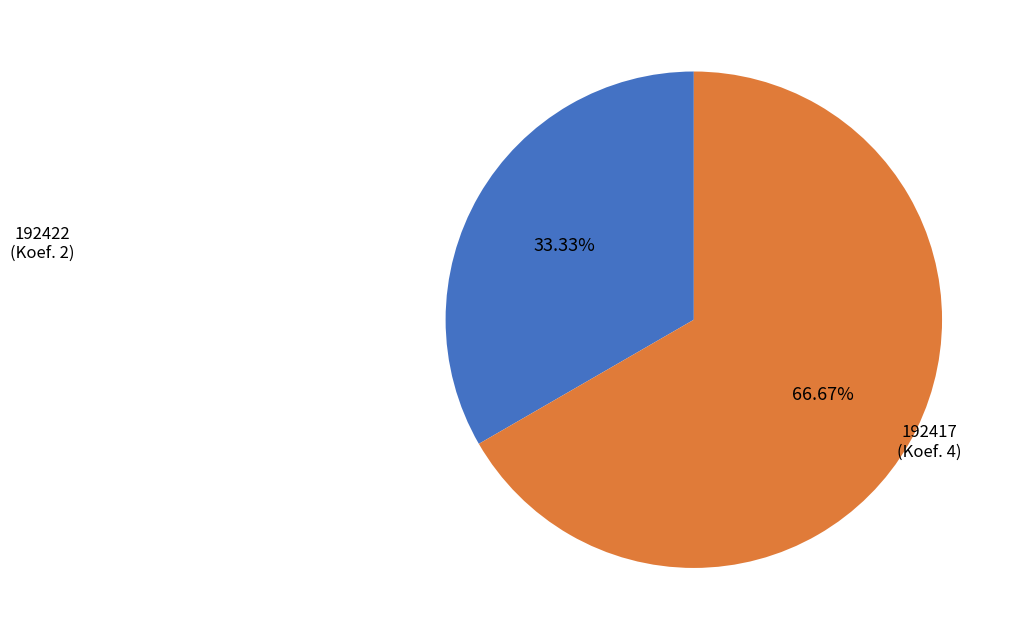

To the nearest percent, what is the combined percentage of 192417 and 192422?

100%